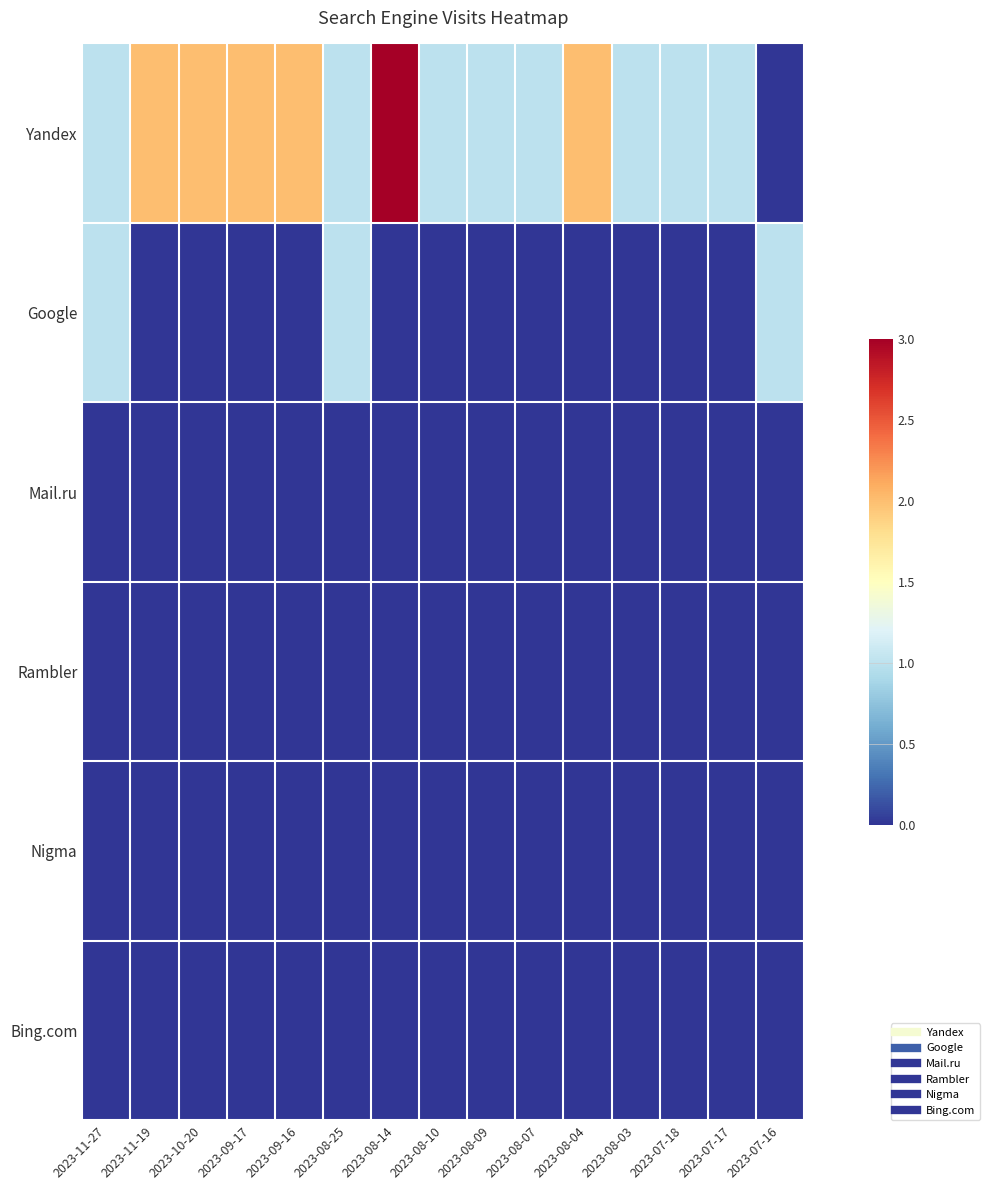

Which series has the largest total across all categories?

Yandex